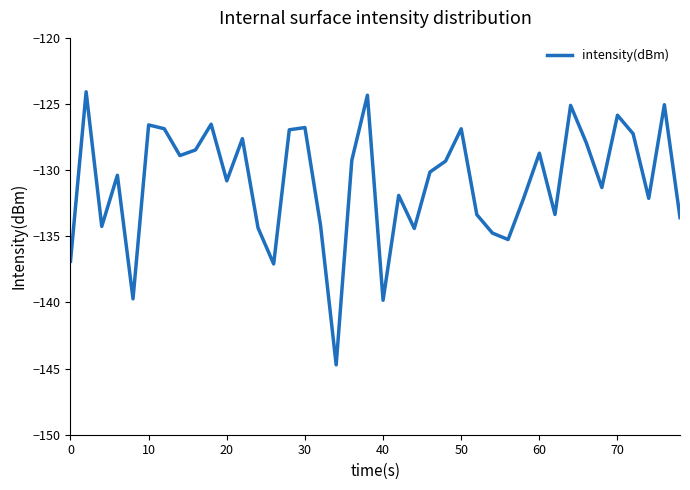

What is the greatest value displayed?

-124.1